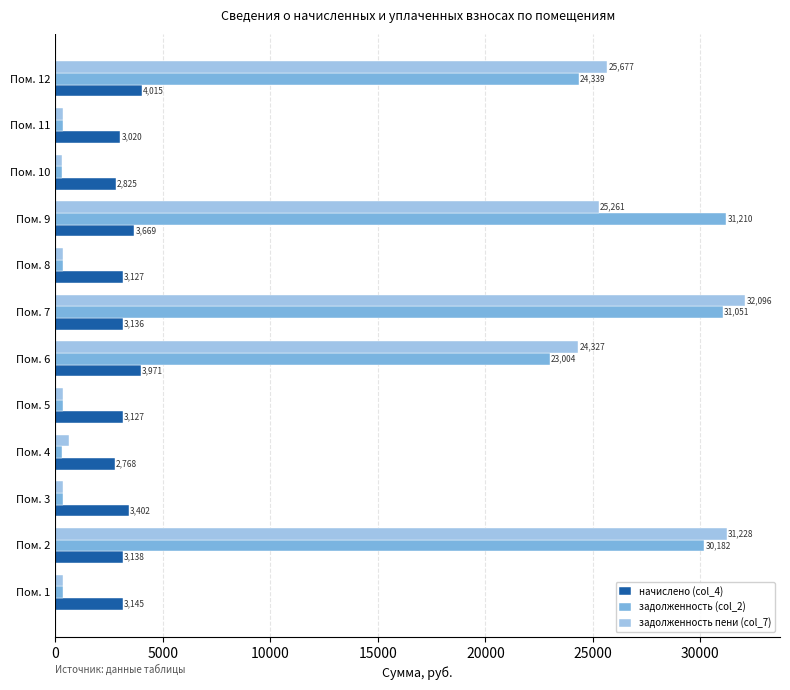

What is the difference between the second highest and minimum values in the задолженность пени (col_7) series?

30914.0